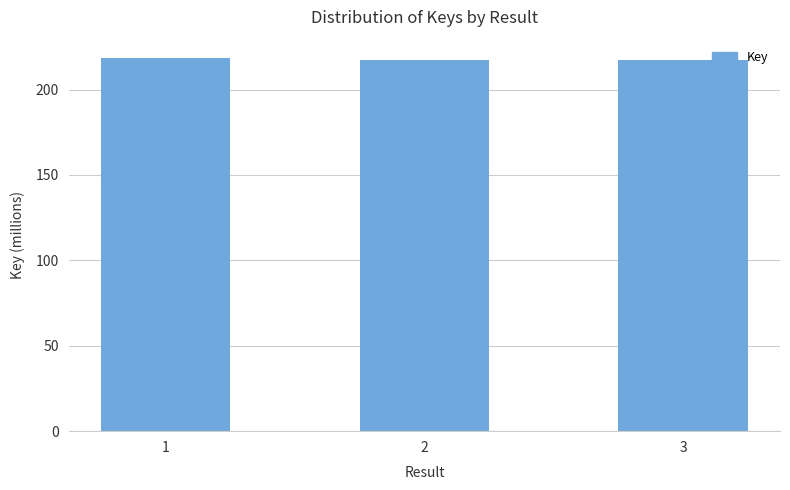

What is the maximum value shown in the chart?

218.3